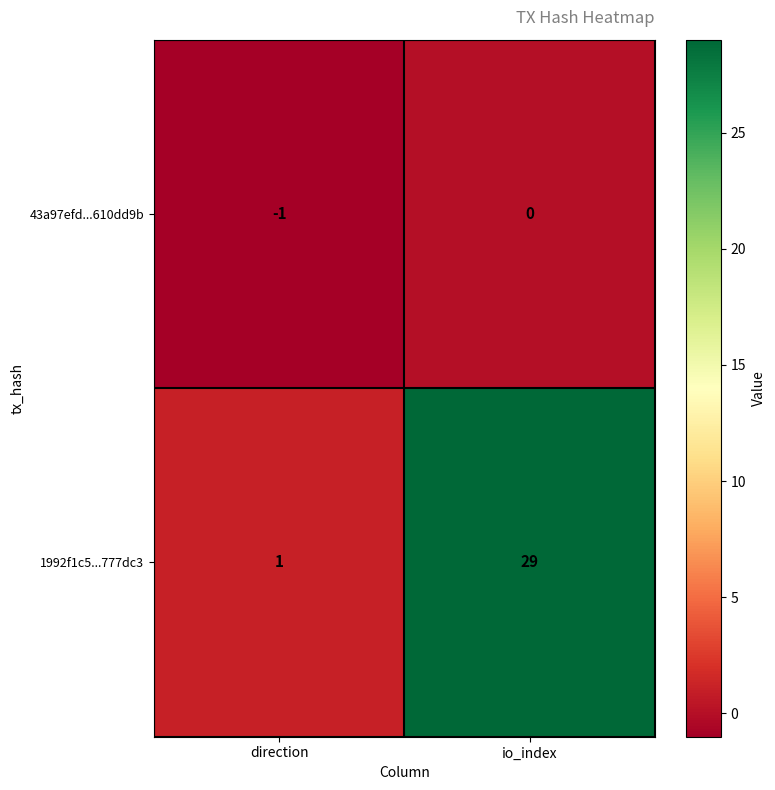

How many distinct data groups are displayed?

2